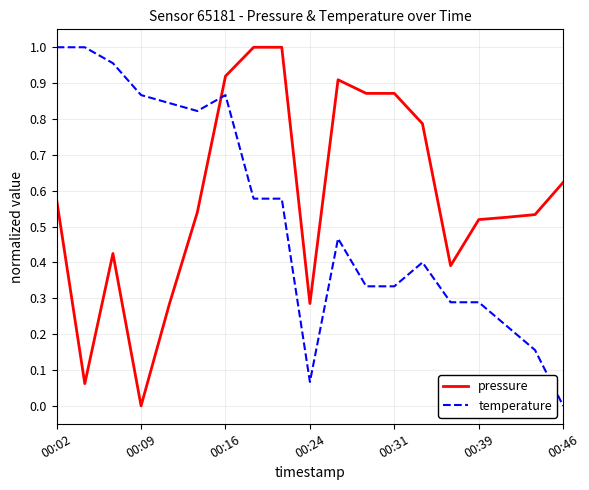

How many positive values does the pressure series have?

18